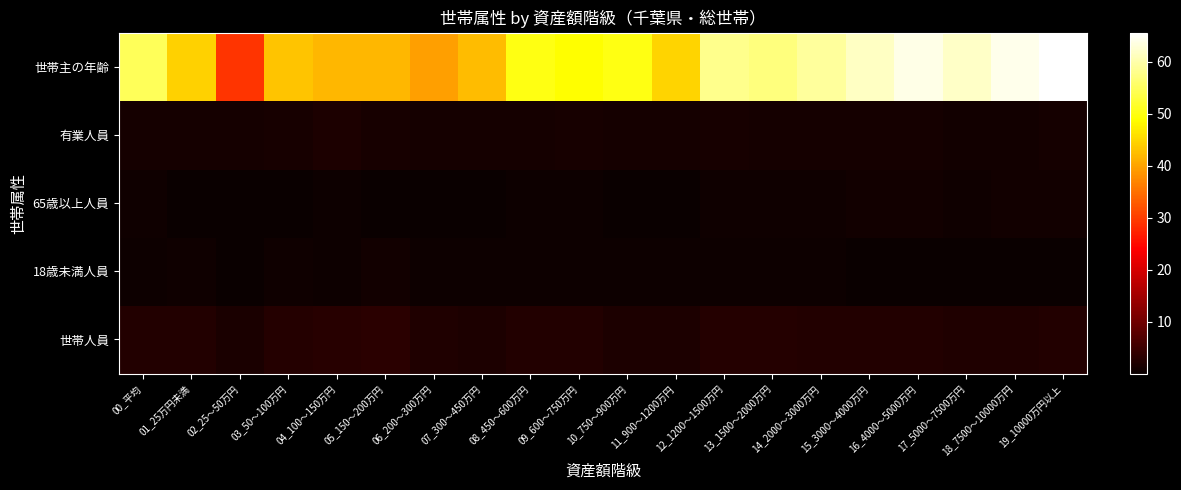

Rank the series by their maximum value, from highest to lowest.

世帯主の年齢, 世帯人員, 有業人員, 65歳以上人員, 18歳未満人員